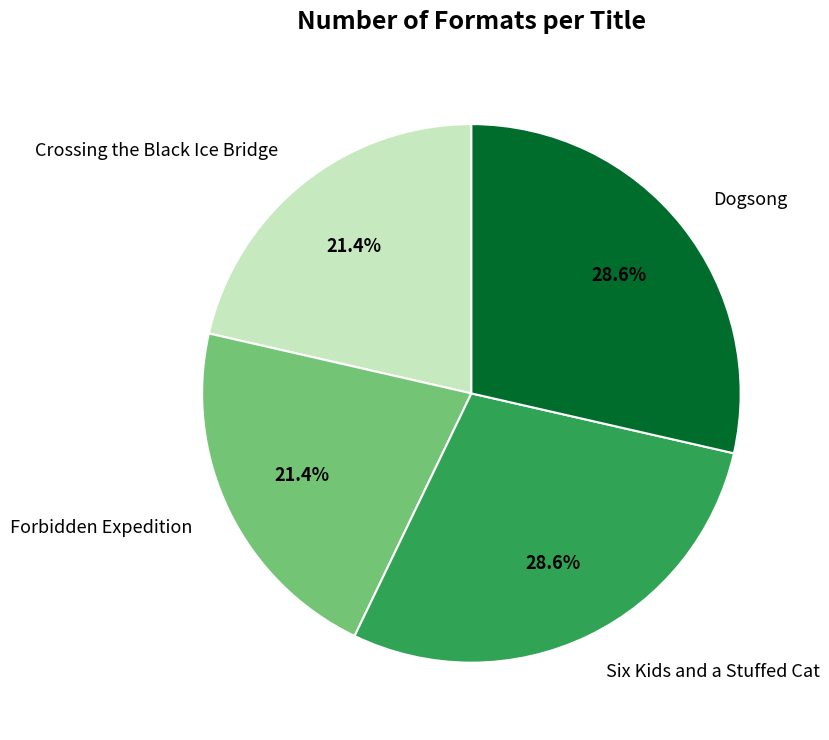

What percentage is the Crossing the Black Ice Bridge slice, to the nearest percent?

21%